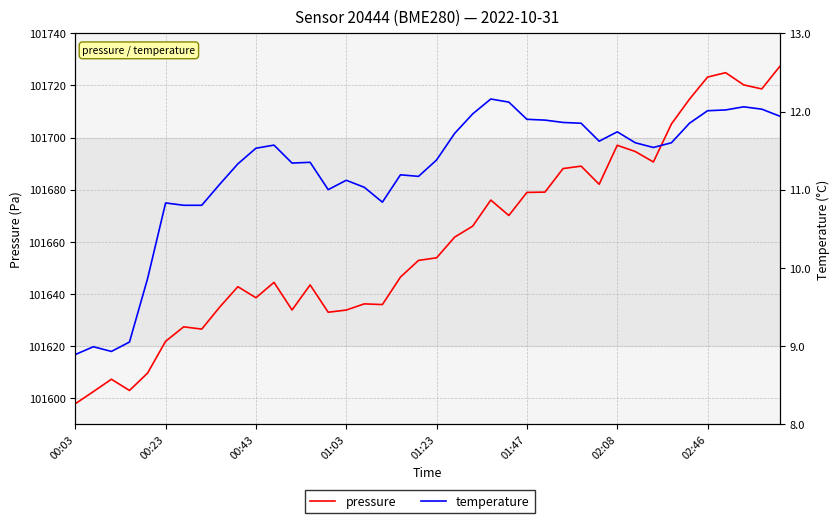

How many data points in temperature are above 11?

30